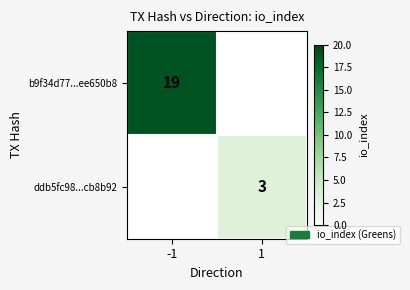

The value of ddb5fc98...cb8b92 at 1 is 3. True or false?

True